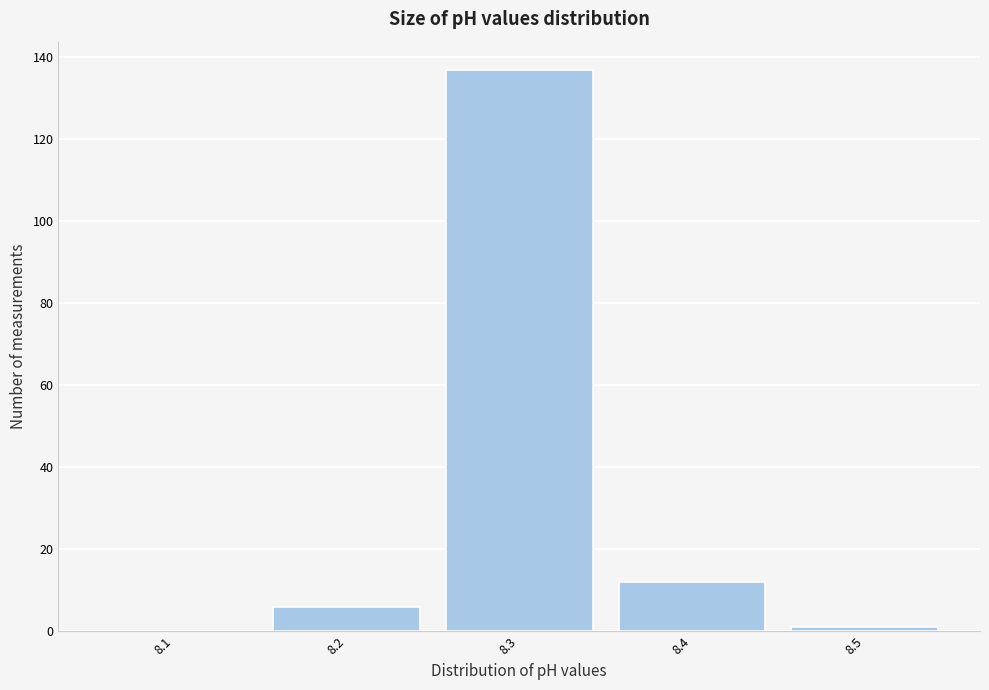

Reading right to left, list all the values displayed in this chart.

8.5=1	8.4=12	8.3=137	8.2=6	8.1=0